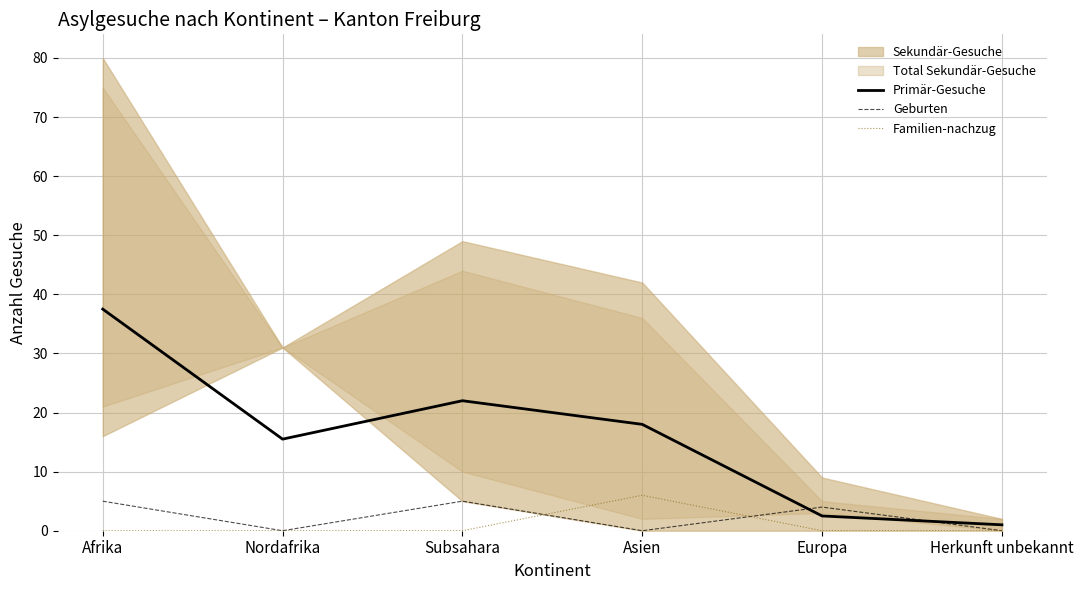

Reading left to right, transcribe all the data shown in this chart.

Primär-Gesuche: 37.5	15.5	22.0	18.0	2.5	1.0
Geburten: 5.0	0.0	5.0	0.0	4.0	0.0
Familien-nachzug: 0.0	0.0	0.0	6.0	0.0	0.0